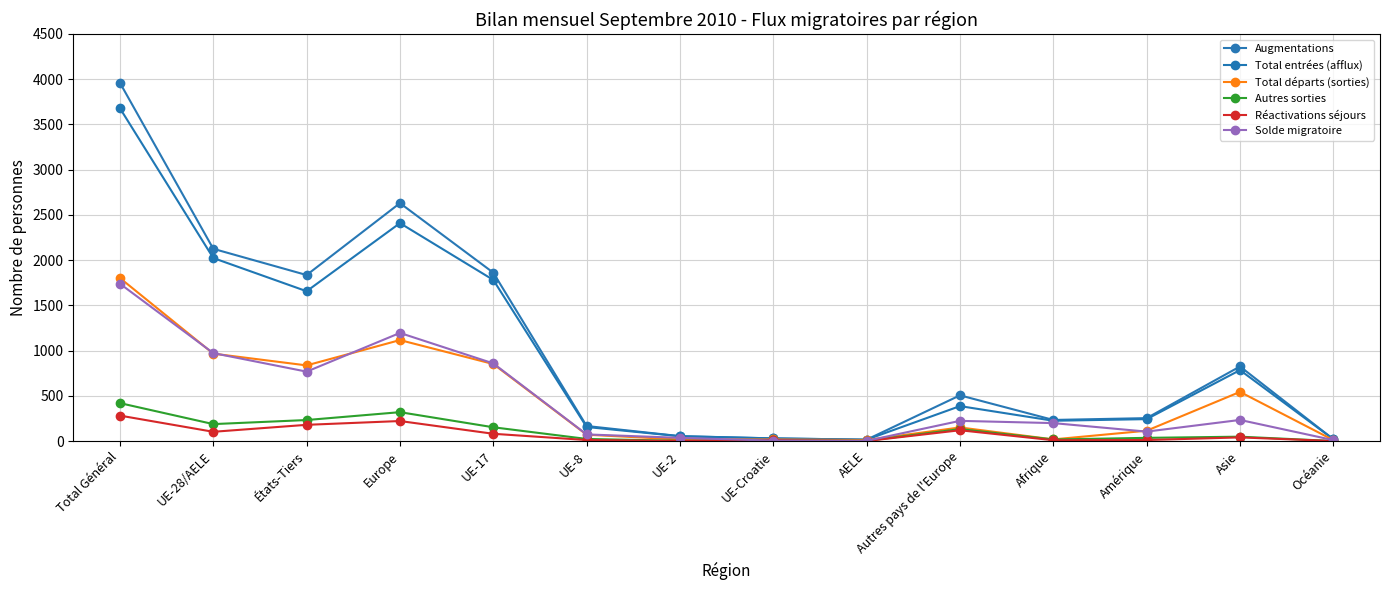

At how many categories does at least one series exceed 505?

6